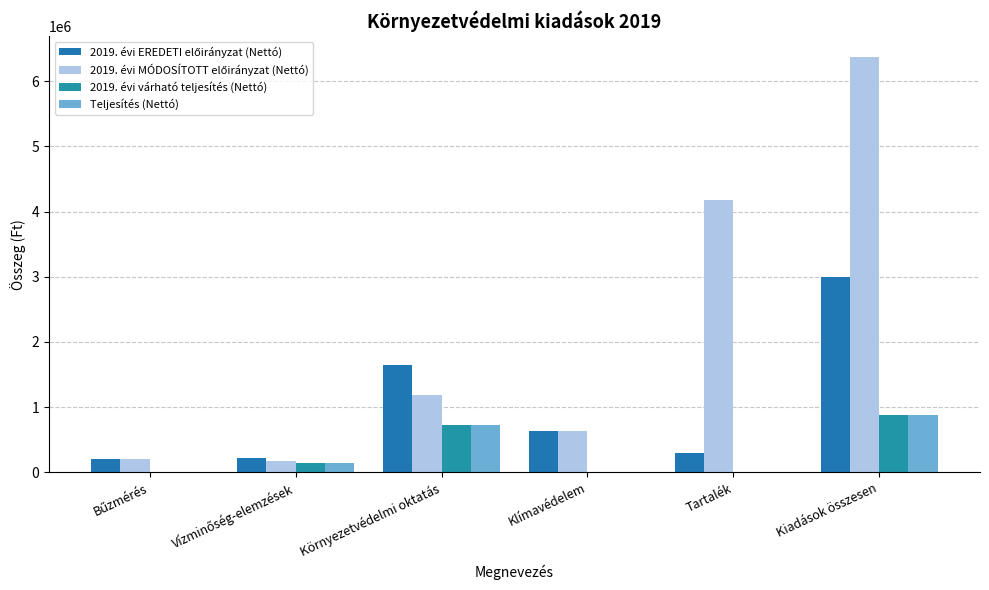

How many data points does each series have?

6